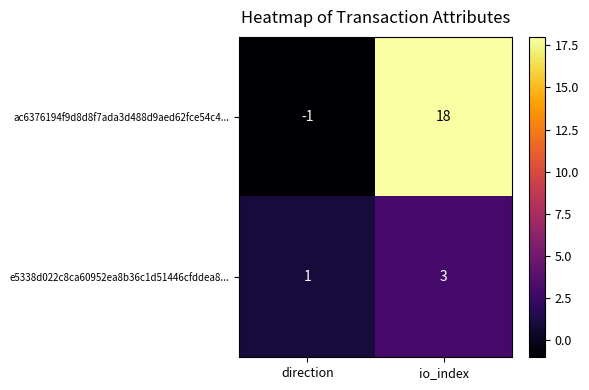

At which category is the sum across all series the highest?

io_index